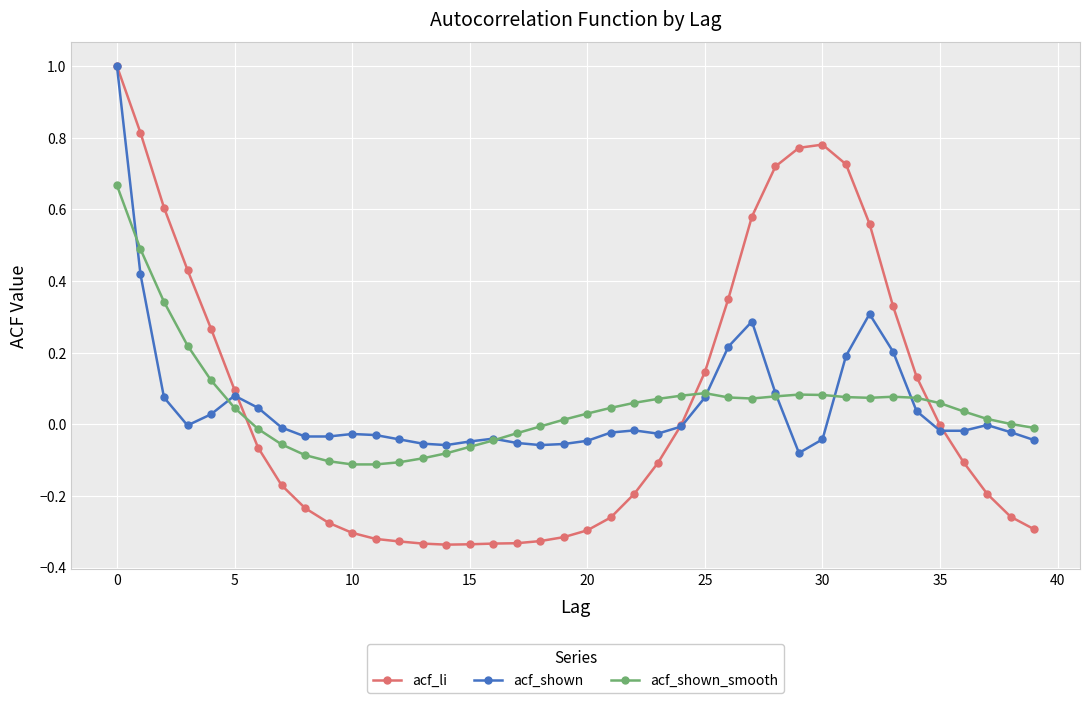

True or false: acf_shown has more than 0 interior local peaks.

True